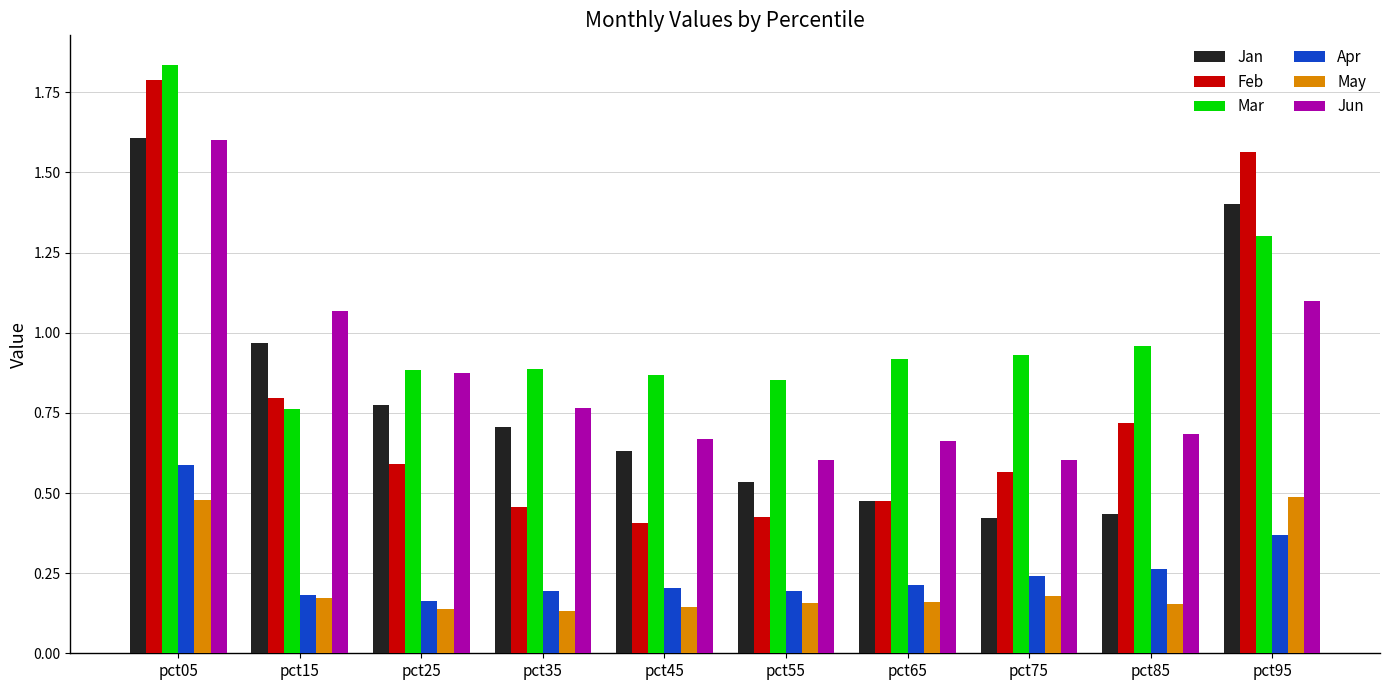

The value of Apr at pct45 is 0.1. True or false?

False